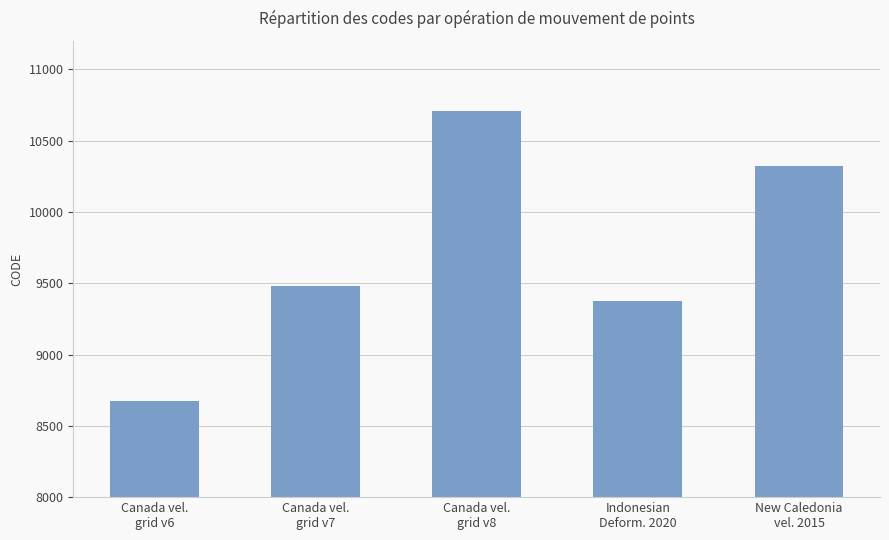

Reading right to left, extract all data points from this chart.

10323	9375	10707	9483	8676